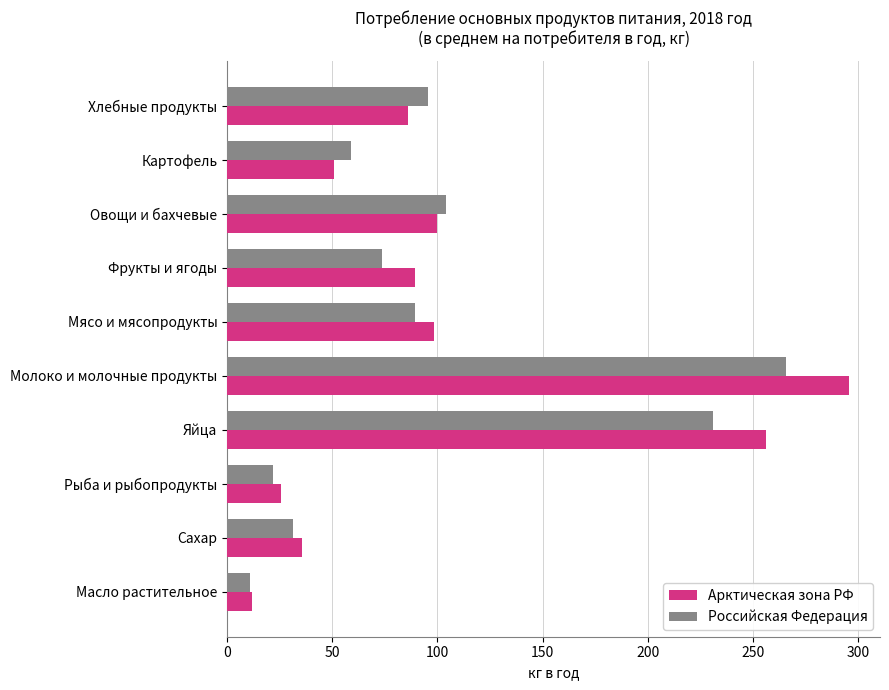

At which label does Российская Федерация reach its peak?

Молоко и молочные продукты